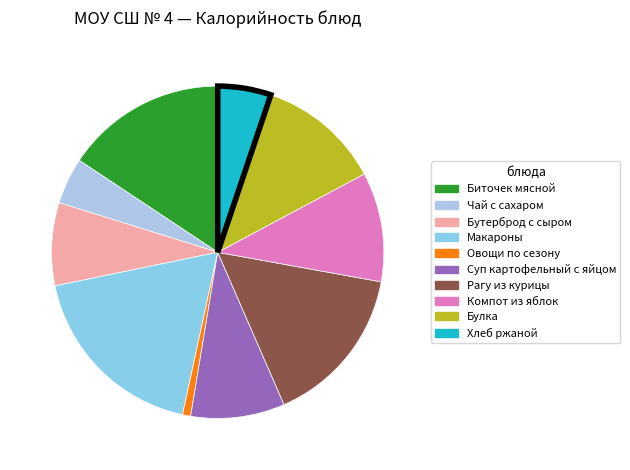

Combined, do Макароны and Хлеб ржаной account for over 50%?

No